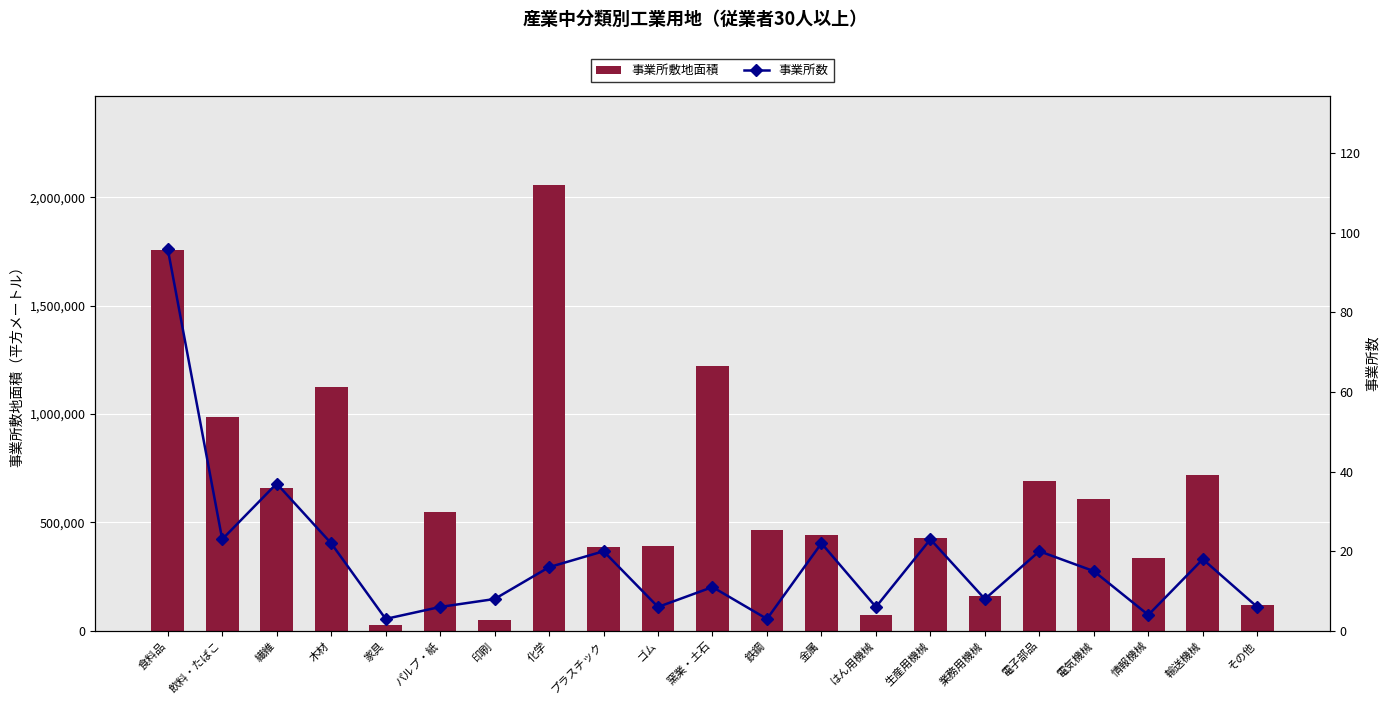

What is the total value across all series at 生産用機械?

428569